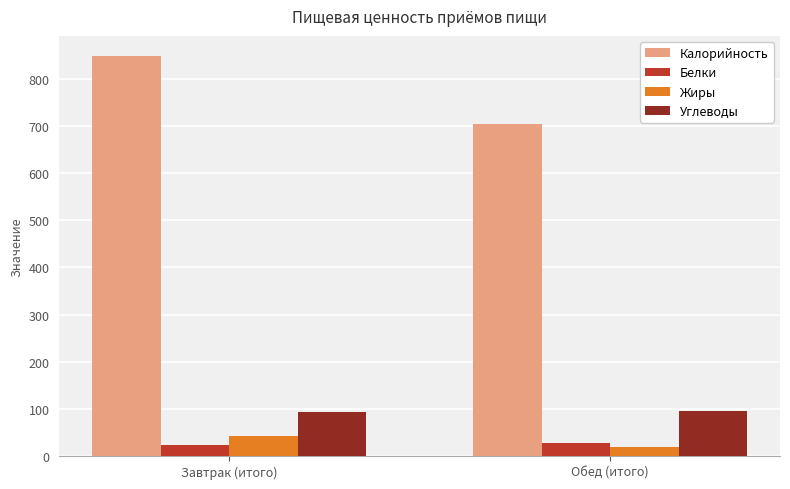

What value does the Белки series have at Завтрак (итого)?

22.9